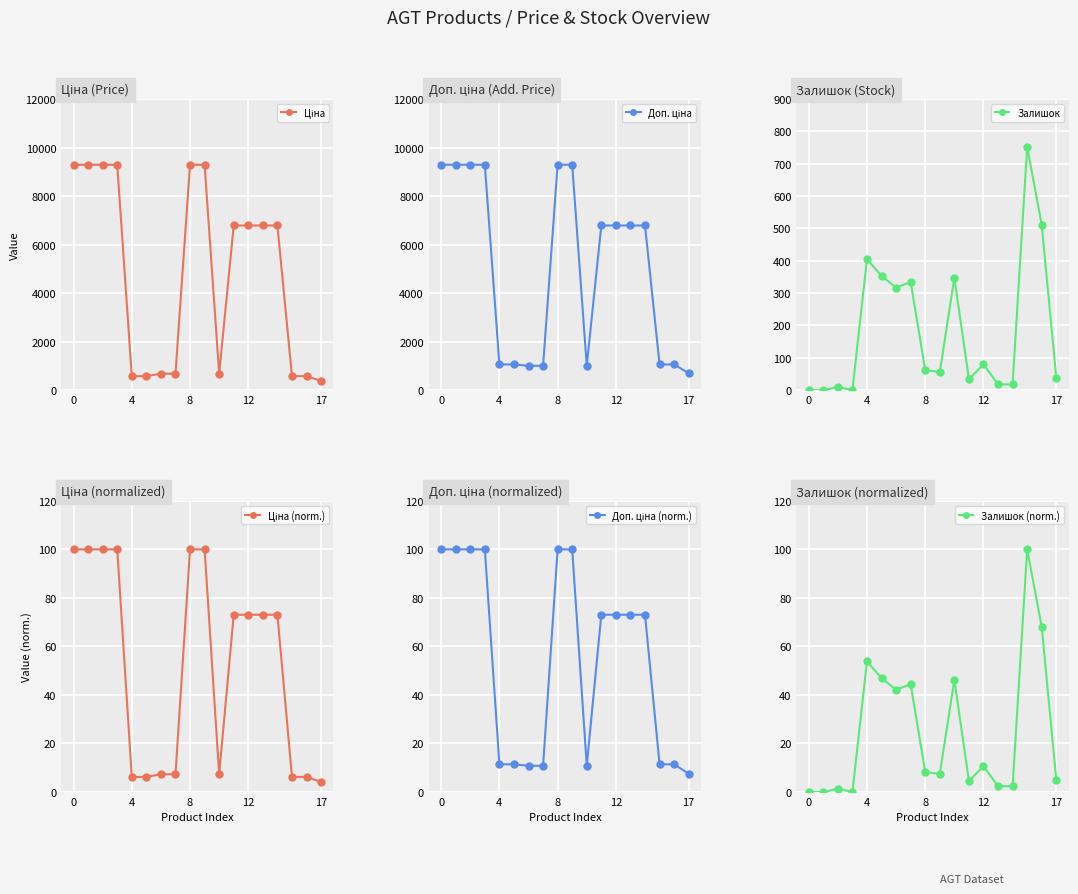

At which label is Доп. ціна (norm.) closest to 53?

11